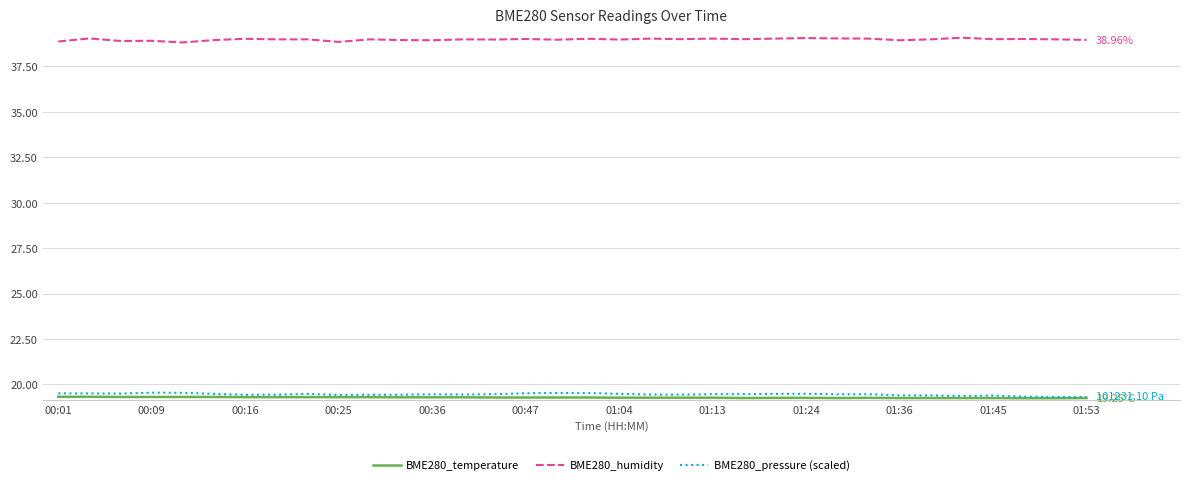

How many series are shown in this chart?

3